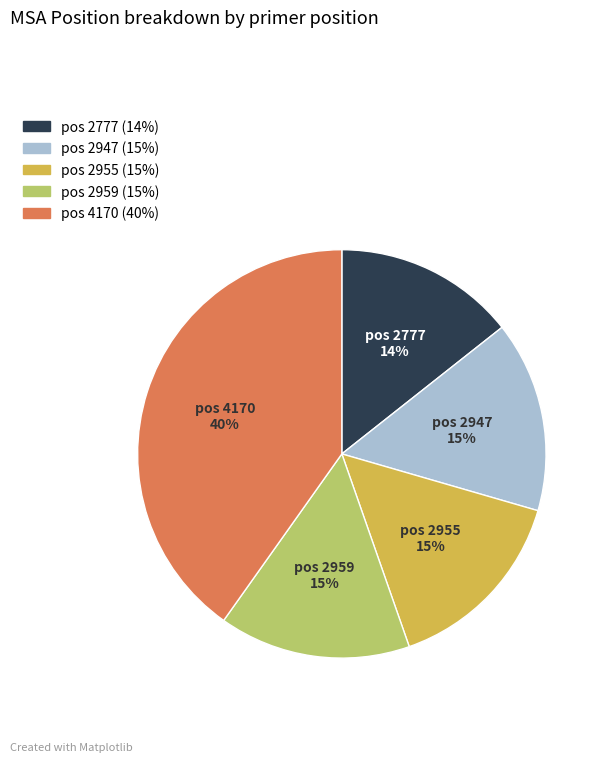

To the nearest percent, what is the average slice percentage?

20%